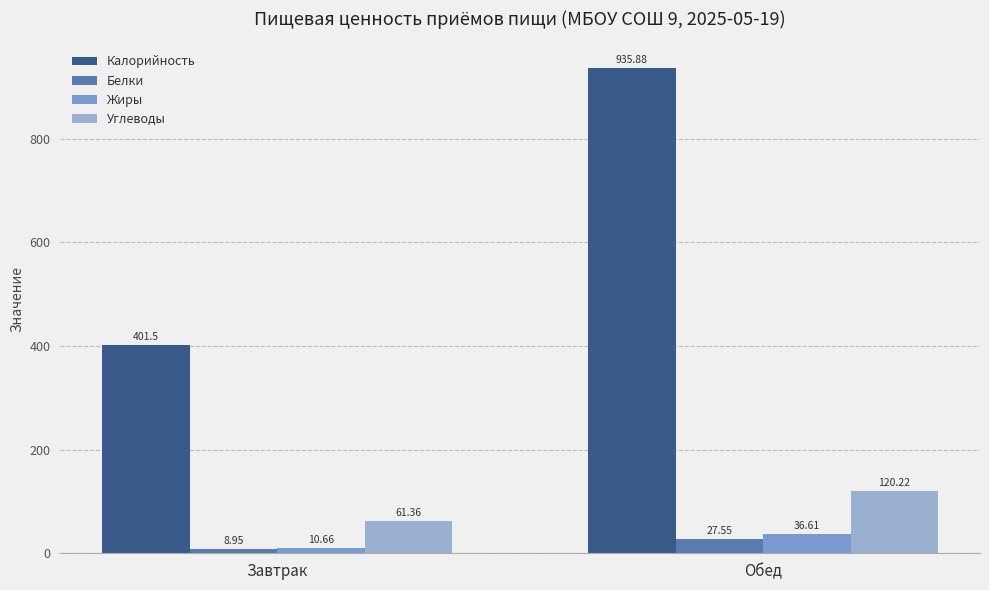

How many bars are there in each group?

4